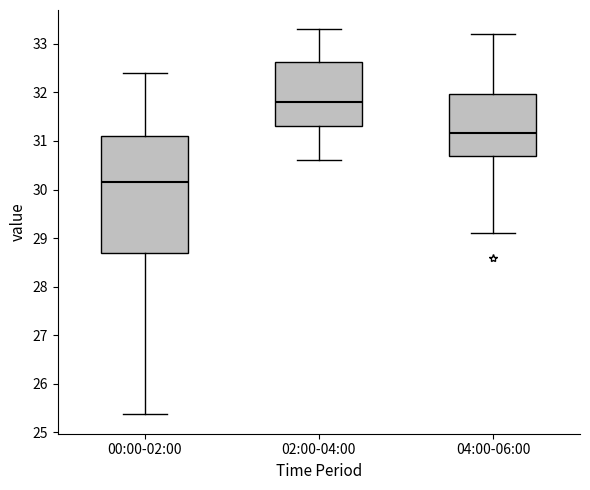

Reading left to right, transcribe this box plot: for each box, give where its median line is, the range the box spans, and where its two whiskers end, as read against the y-axis. The values are not printed on the chart, so give them approximately, as read against the axis.

00:00-02:00: median 30.2, box 28.7 to 31.1, whiskers 25.4 to 32.4
02:00-04:00: median 31.8, box 31.3 to 32.6, whiskers 30.6 to 33.3
04:00-06:00: median 31.2, box 30.7 to 32.0, whiskers 29.1 to 33.2